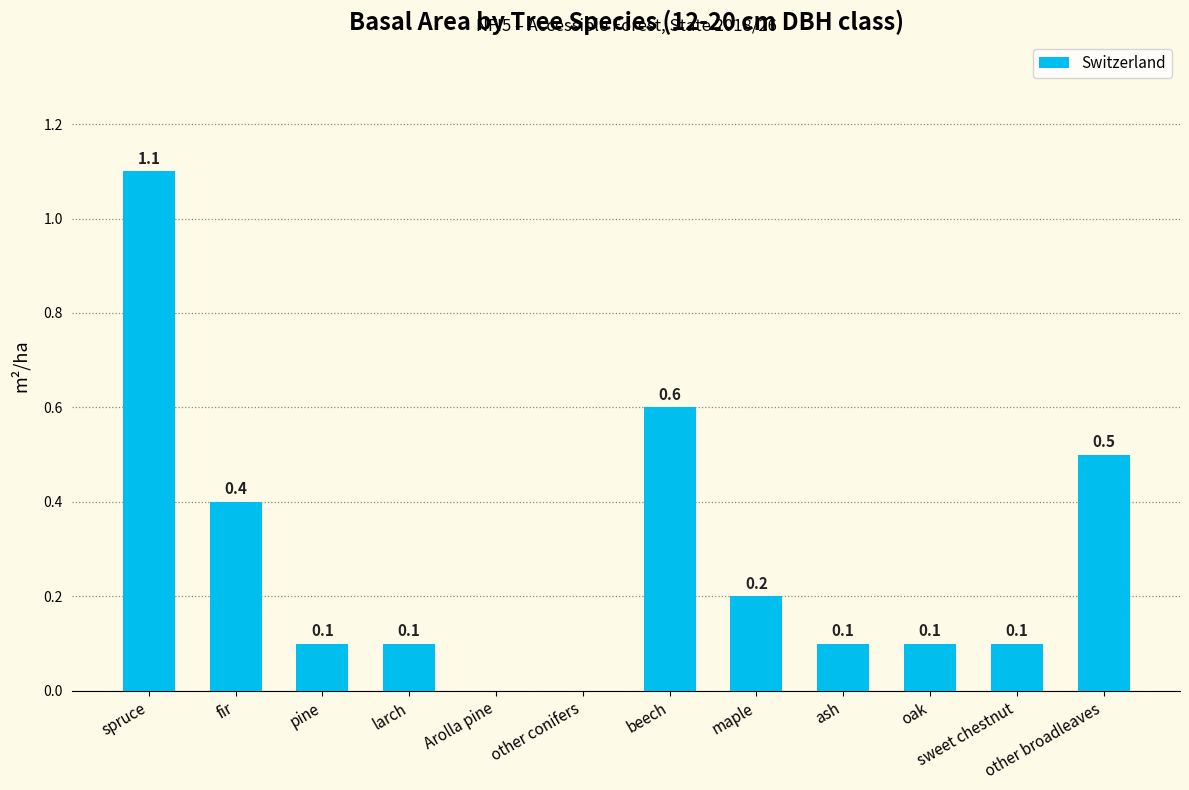

What is the sum of the values at beech and pine?

0.7